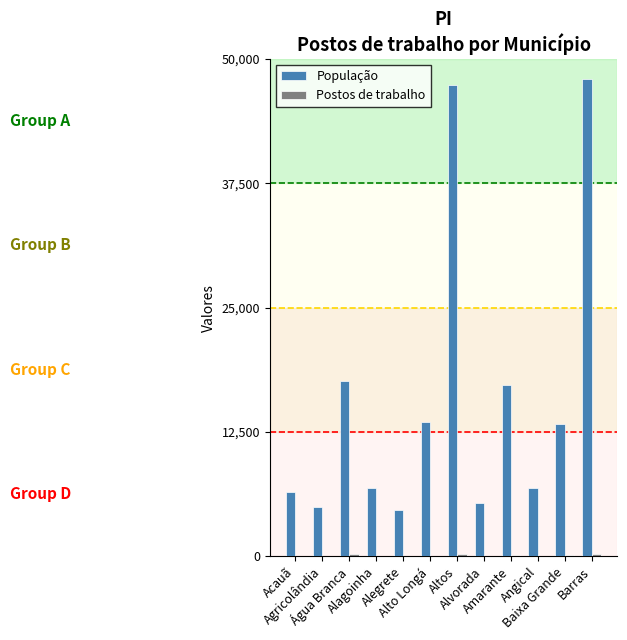

What is the sum of all População values?

191875